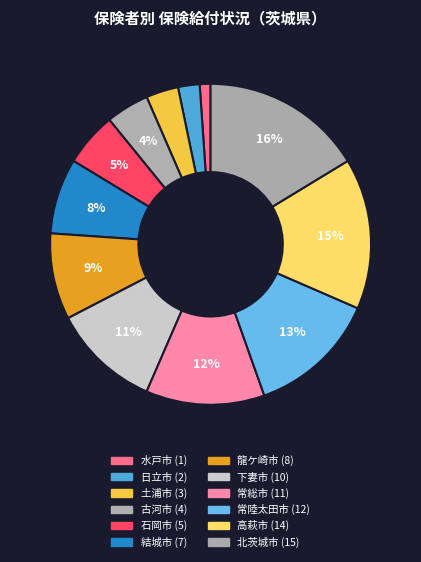

Does 下妻市 account for over 50% of the chart?

No